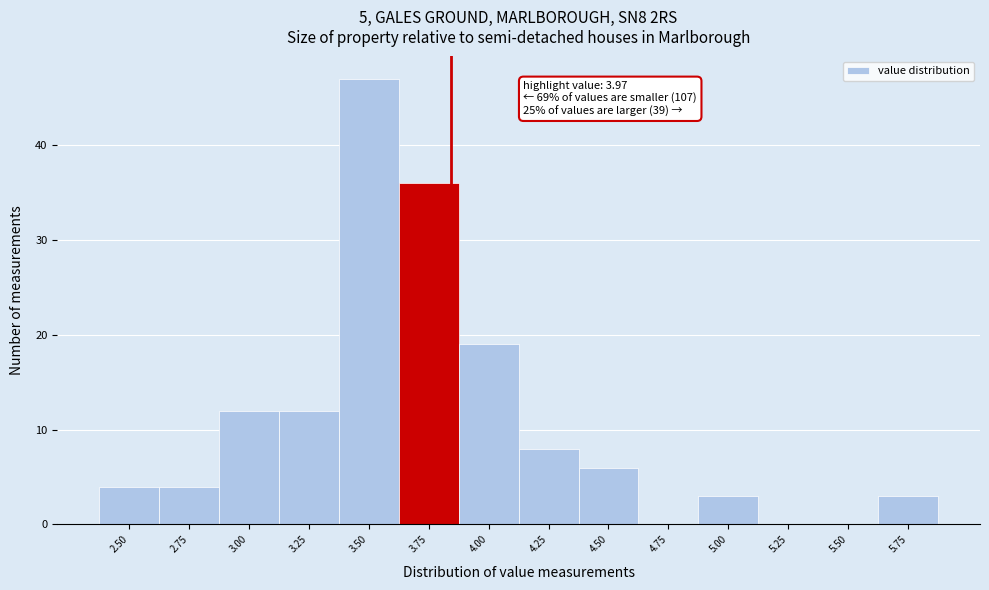

Reading left to right, extract all data points from this chart.

2.50=4	2.75=4	3.00=12	3.25=12	3.50=47	3.75=36	4.00=19	4.25=8	4.50=6	4.75=0	5.00=3	5.25=0	5.50=0	5.75=3